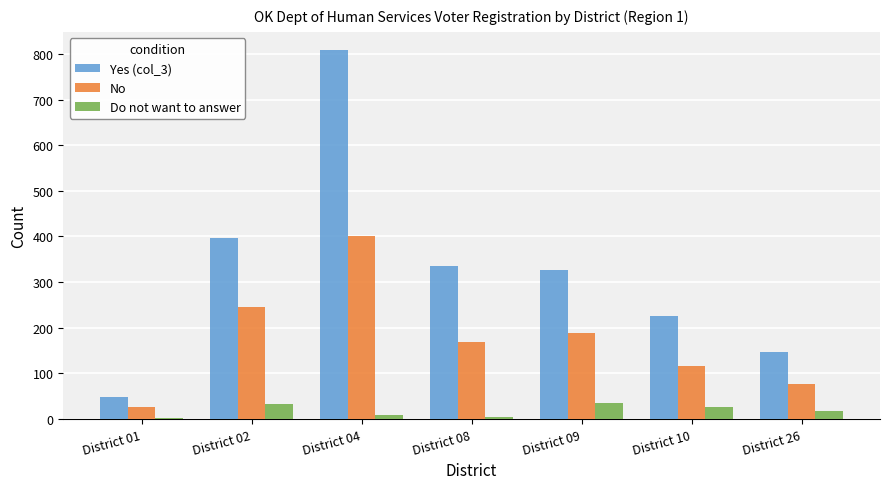

Is it true that No equals 76 at District 26?

True